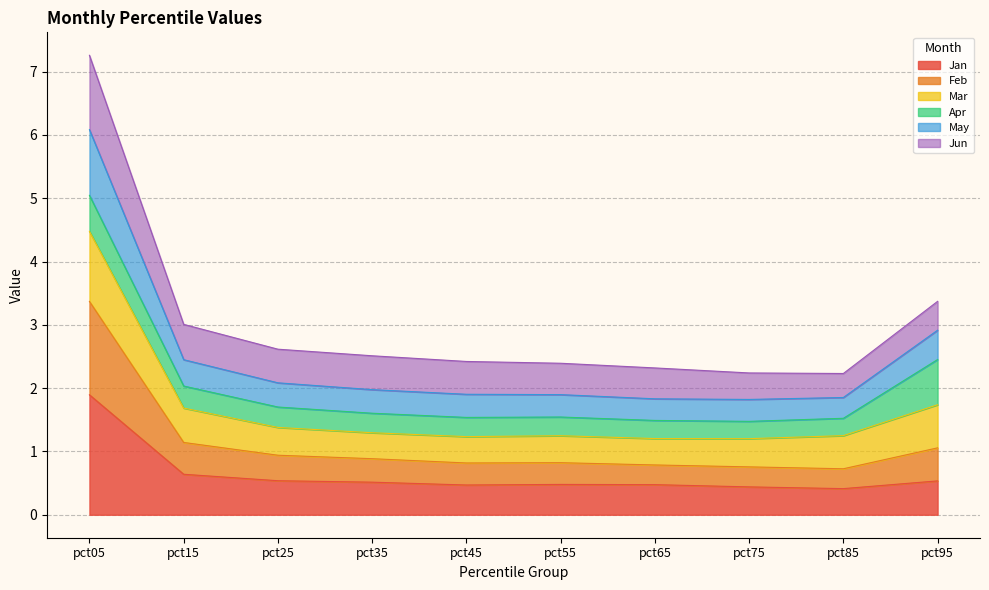

At which category does May reach its first local valley?

pct85